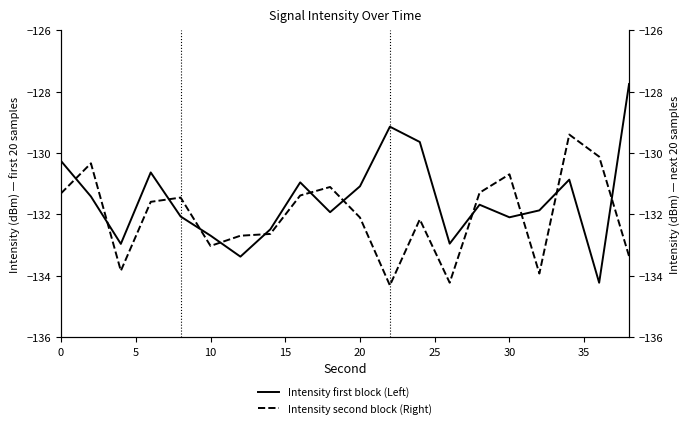

What is the lowest value of the Intensity first block (Left) series?

-134.2